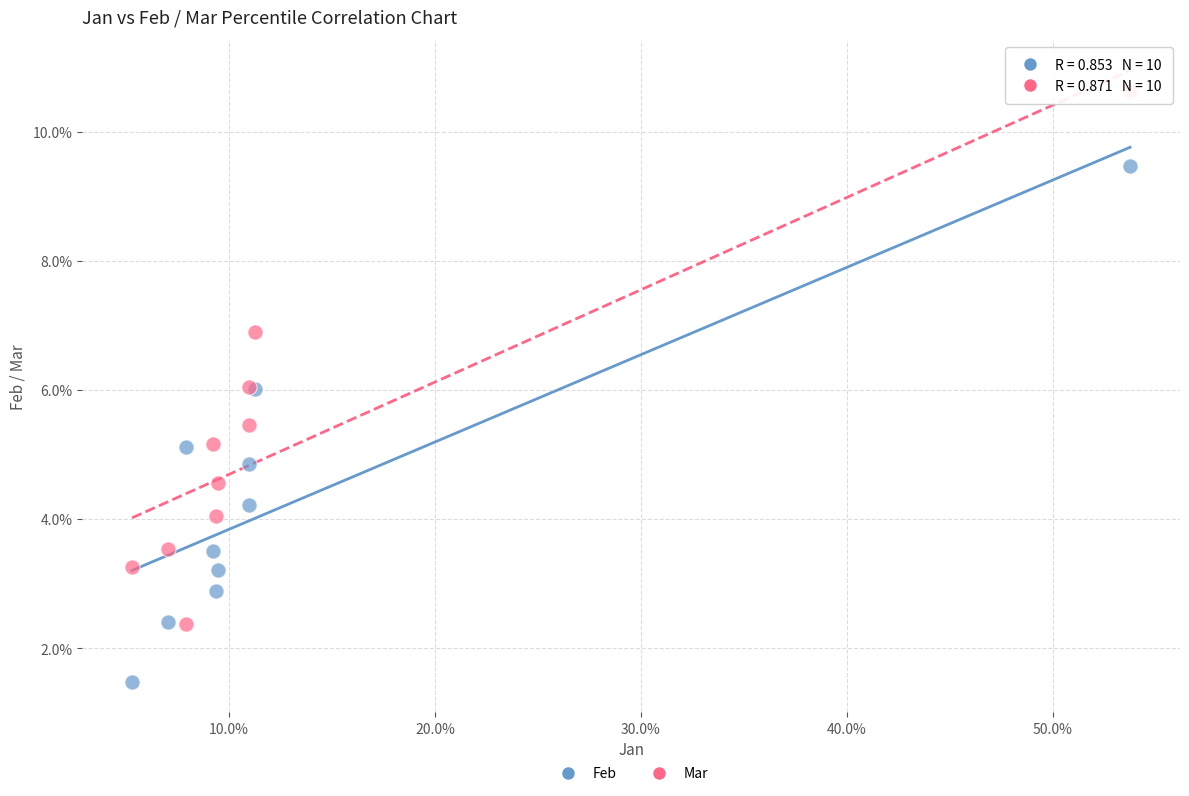

What are all the series names shown in the legend?

Feb, Mar